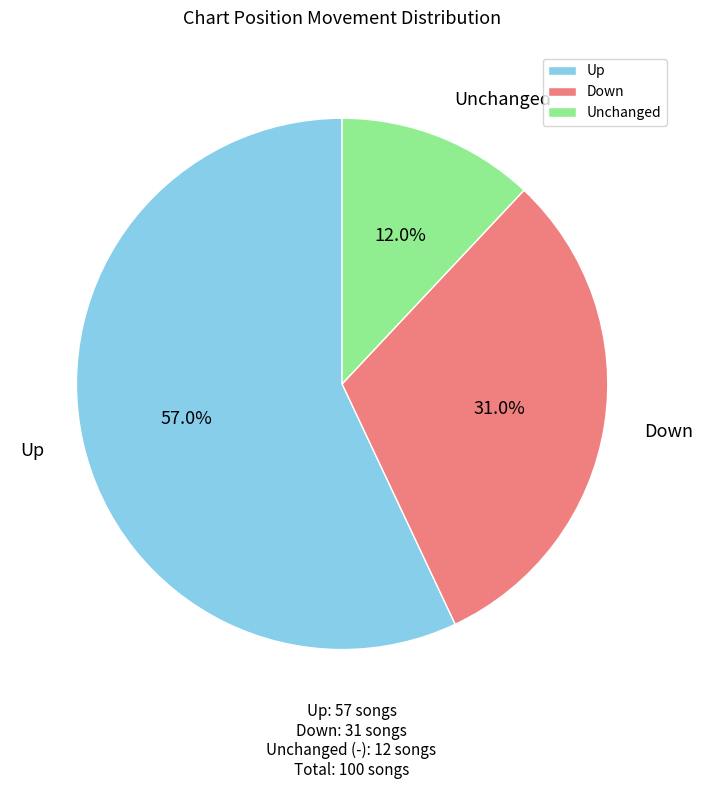

What is the majority slice?

Up